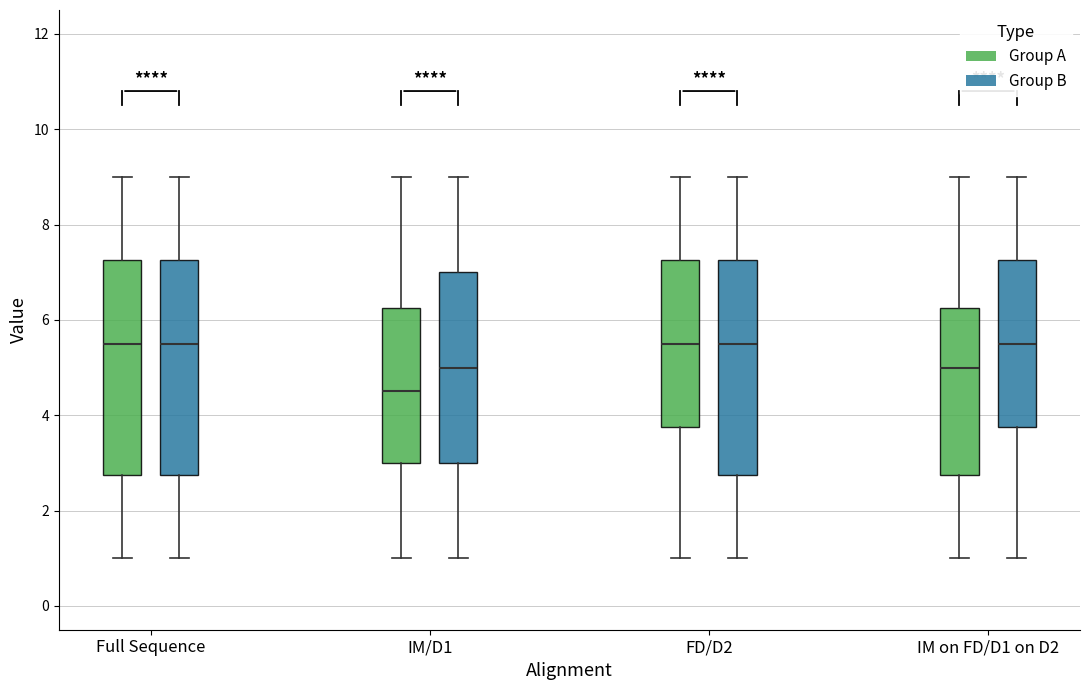

Reading left to right, transcribe this box plot: for each box, give where its median line is, the range the box spans, and where its two whiskers end, as read against the y-axis. The values are not printed on the chart, so give them approximately, as read against the axis.

Full Sequence (Group A): median 5.6, box 2.8 to 7.2, whiskers 1.0 to 9.0
Full Sequence (Group B): median 5.6, box 2.8 to 7.2, whiskers 1.0 to 9.0
IM/D1 (Group A): median 4.6, box 3.0 to 6.2, whiskers 1.0 to 9.0
IM/D1 (Group B): median 5.0, box 3.0 to 7.0, whiskers 1.0 to 9.0
FD/D2 (Group A): median 5.6, box 3.8 to 7.2, whiskers 1.0 to 9.0
FD/D2 (Group B): median 5.6, box 2.8 to 7.2, whiskers 1.0 to 9.0
IM on FD/D1 on D2 (Group A): median 5.0, box 2.8 to 6.2, whiskers 1.0 to 9.0
IM on FD/D1 on D2 (Group B): median 5.6, box 3.8 to 7.2, whiskers 1.0 to 9.0